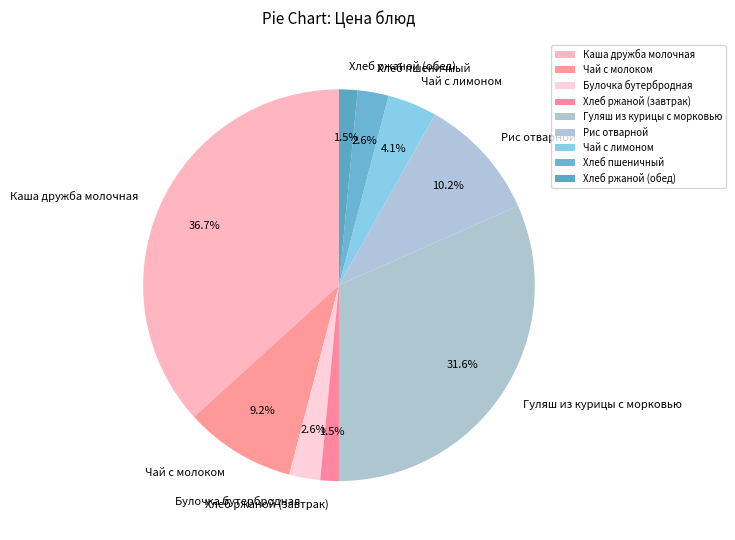

Which slice is the largest?

Каша дружба молочная